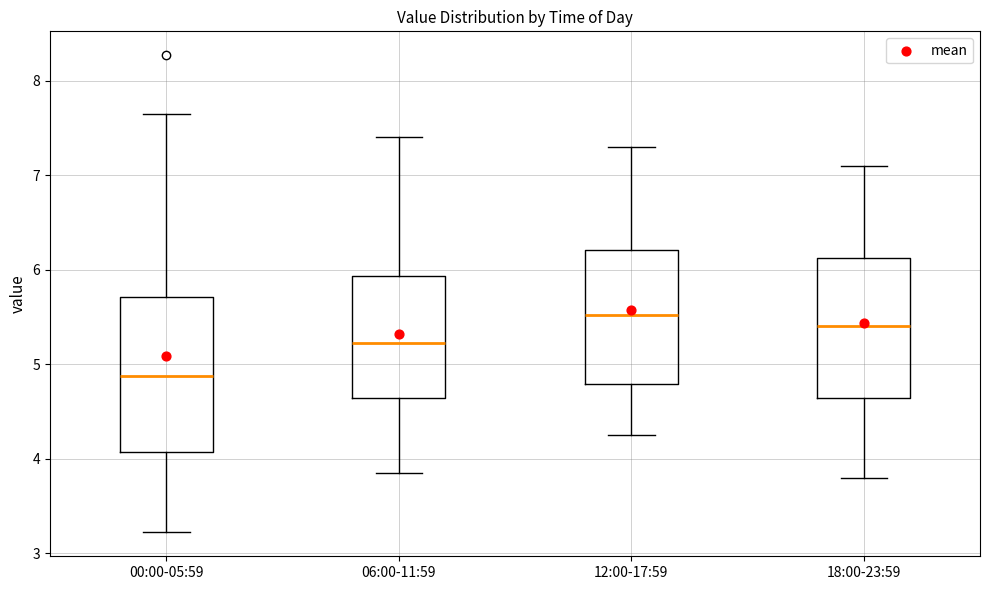

Where does the upper whisker of the box for 00:00-05:59 end on the y-axis? The values are not printed on the chart, so give them approximately, as read against the axis.

7.7